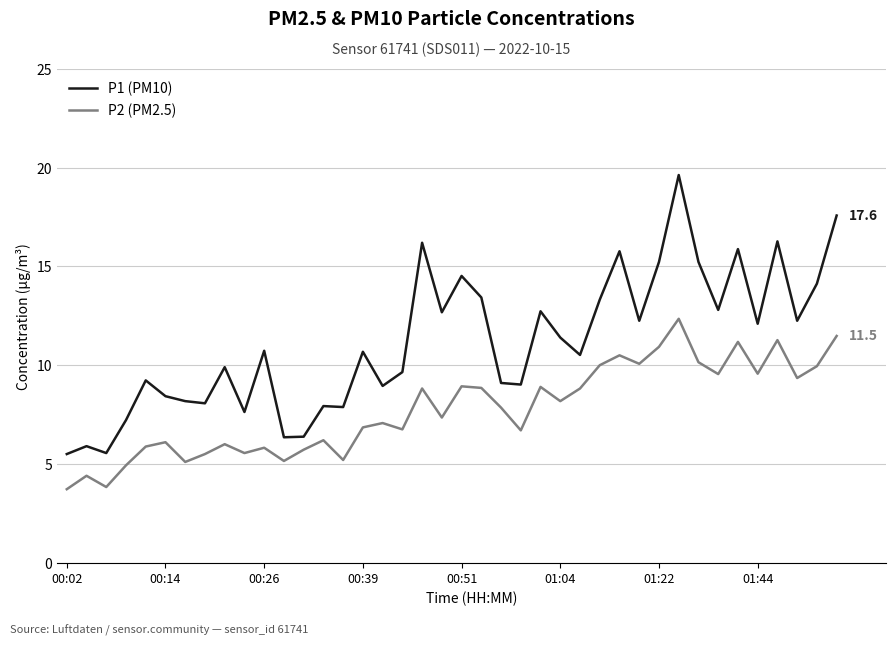

What is the smallest value displayed?

3.7